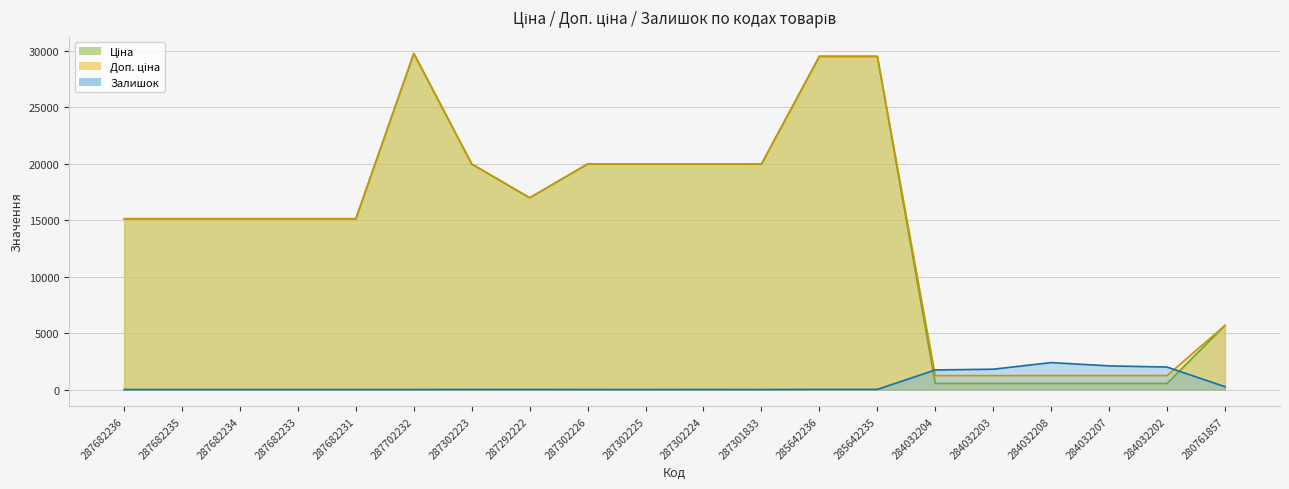

What are all the series names shown in the legend?

Ціна, Доп. ціна, Залишок